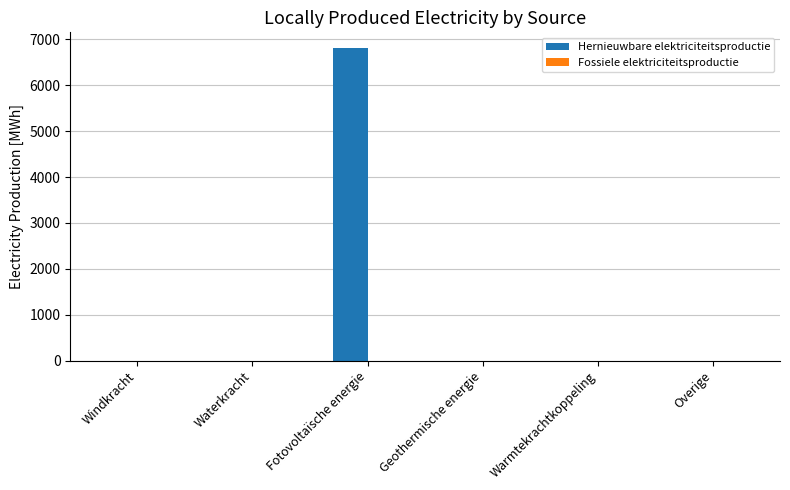

At which category does the chart reach its peak across all series?

Fotovoltaïsche energie